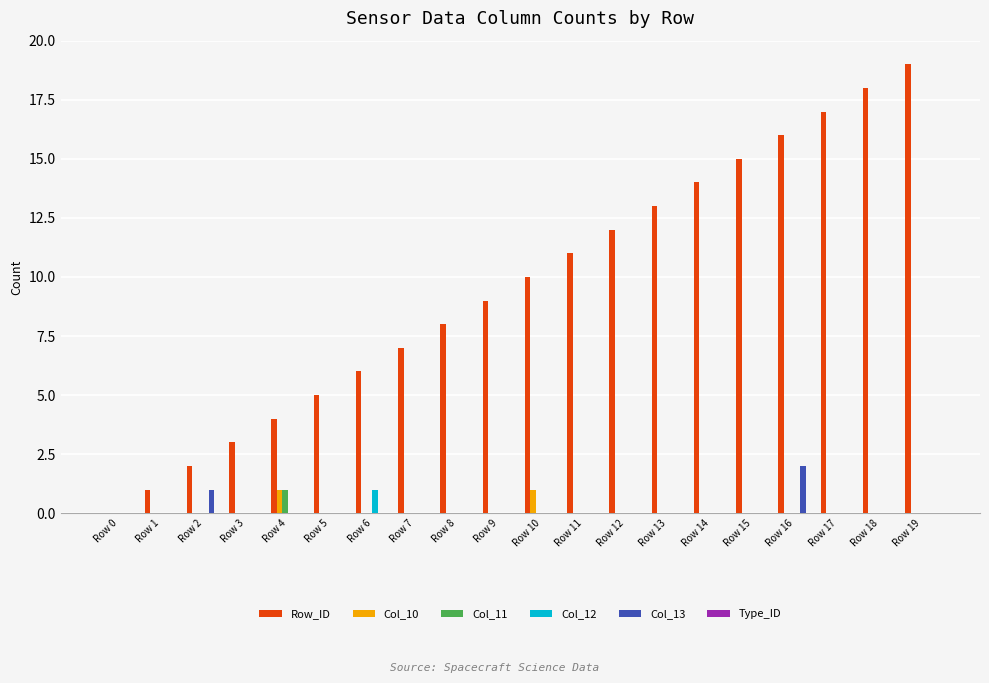

Which series has the largest total across all categories?

Row_ID